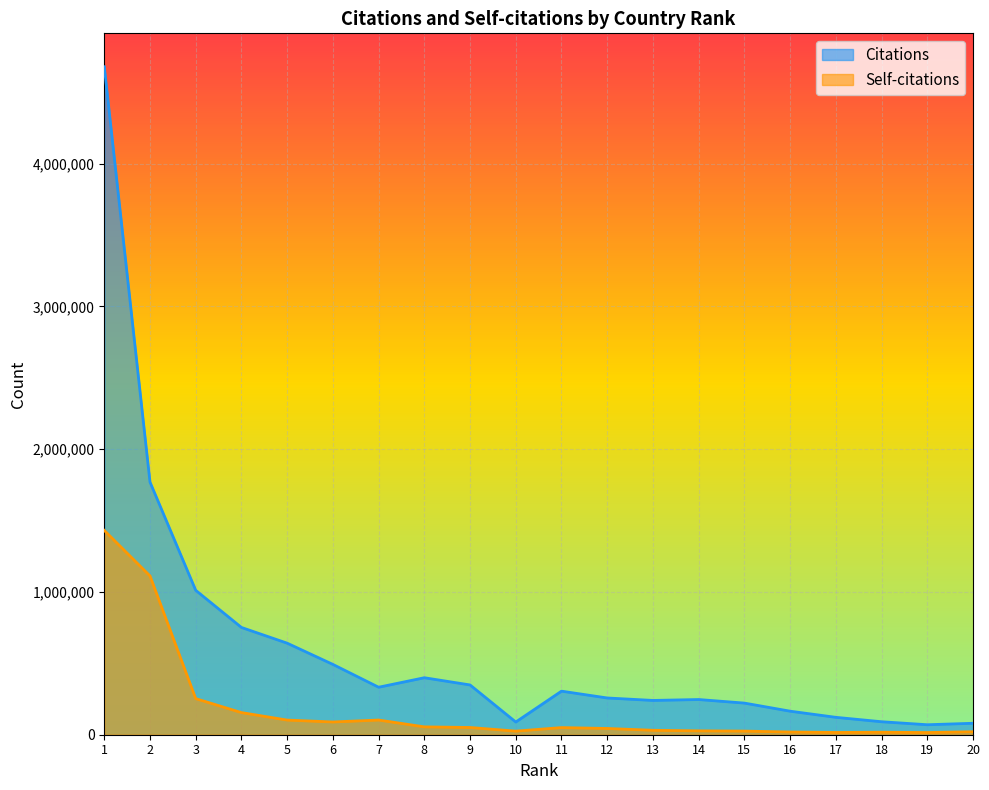

Which label corresponds to the smallest value in the chart?

19